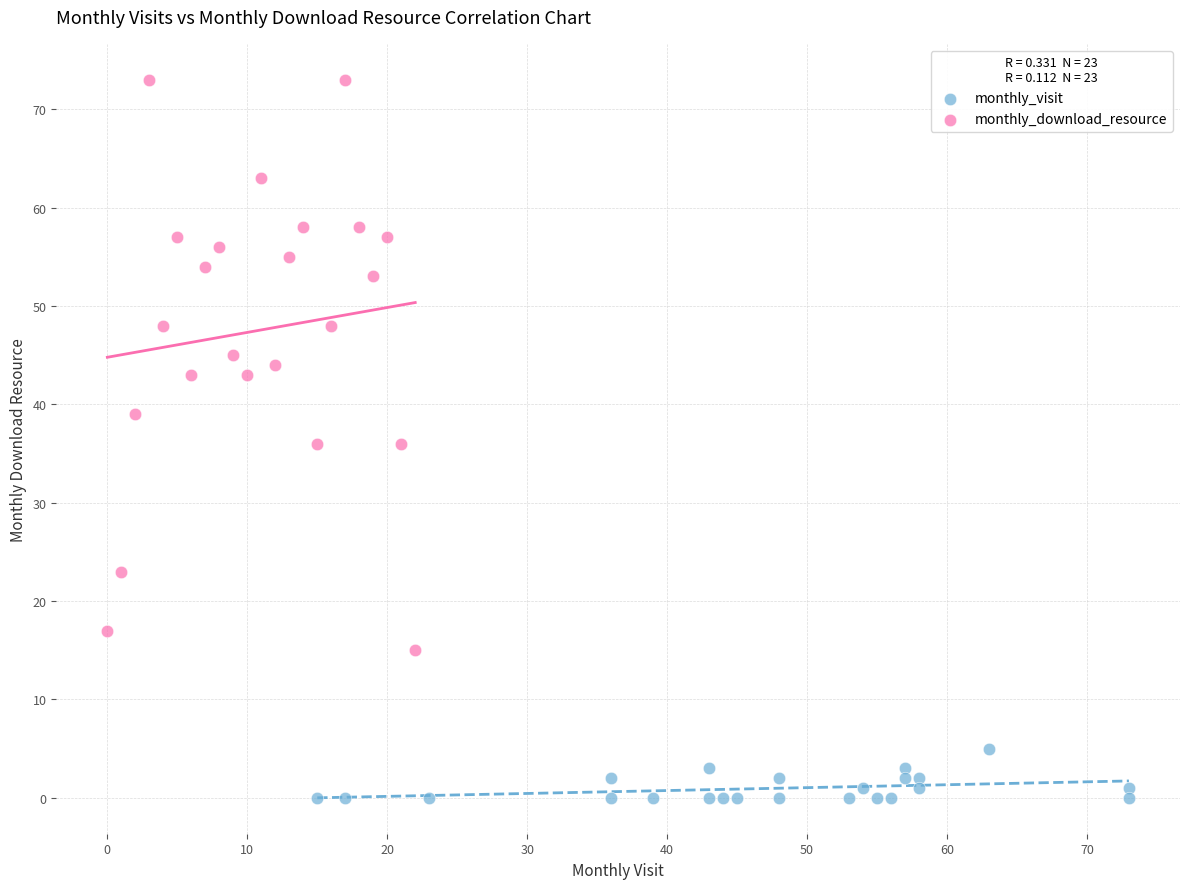

Which series contains the lowest Y value?

monthly_visit